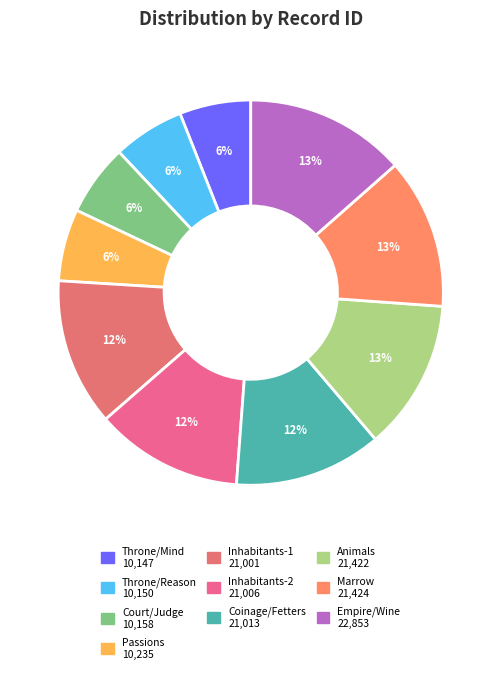

What percentage is the Marrow slice, to the nearest percent?

13%